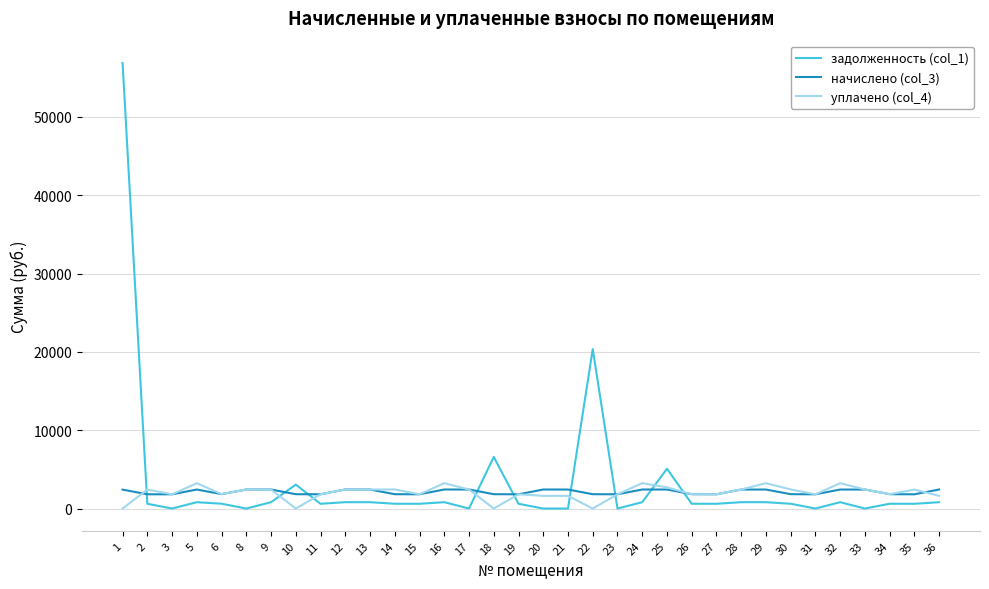

How many interior local peaks does the уплачено (col_4) series have?

11